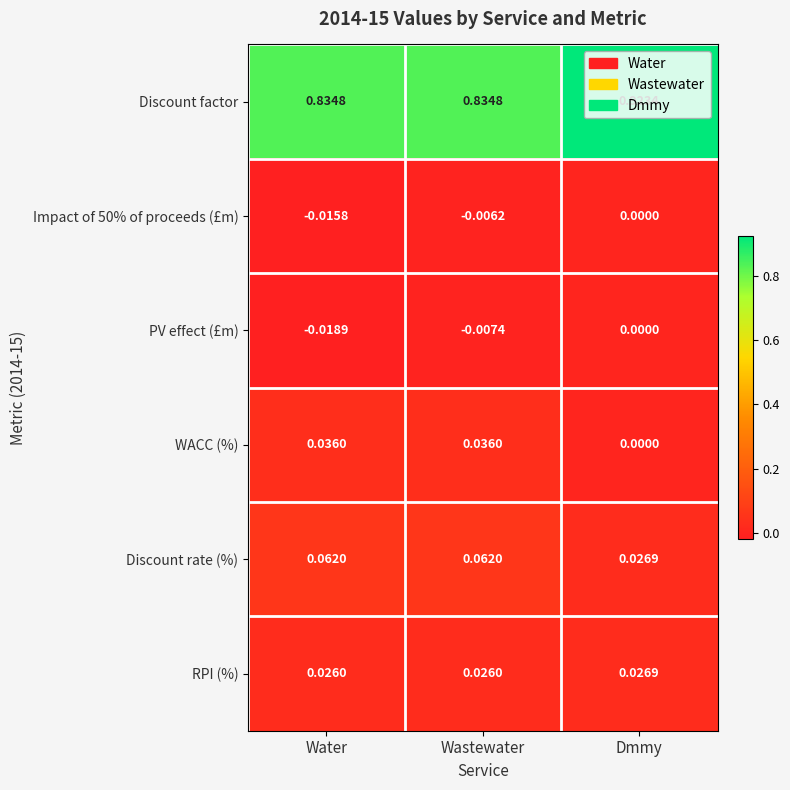

What is the total value across all series at Dmmy?

1.0